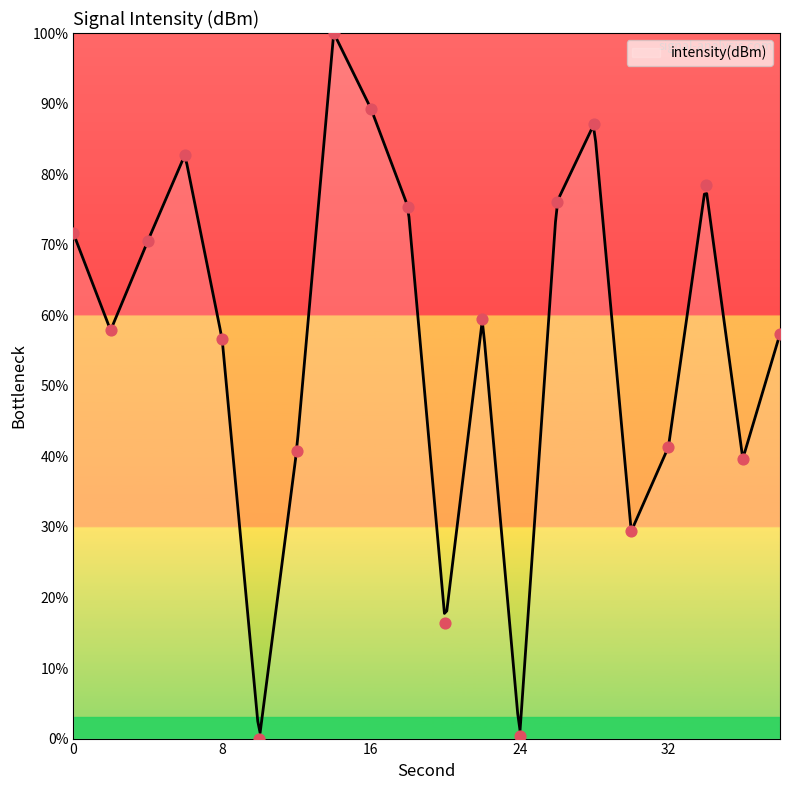

Approximately how many times larger is the value at 32 compared to 30?

1.4